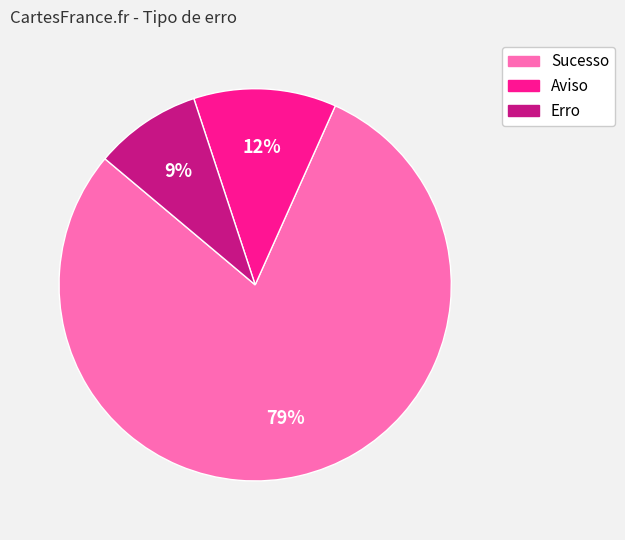

How many segments does this pie chart have?

3